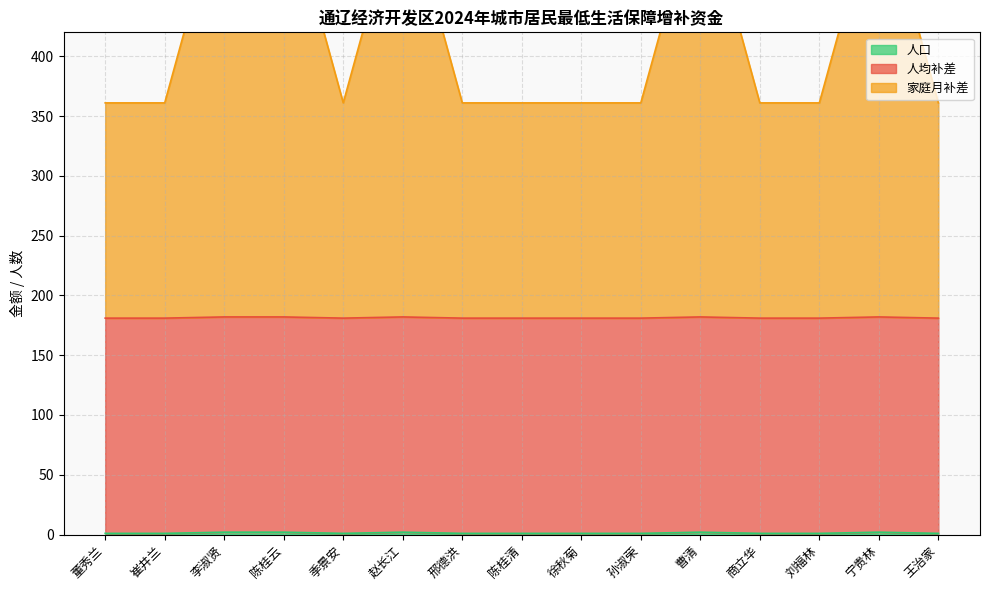

Which series has the largest range (max minus min)?

家庭月补差